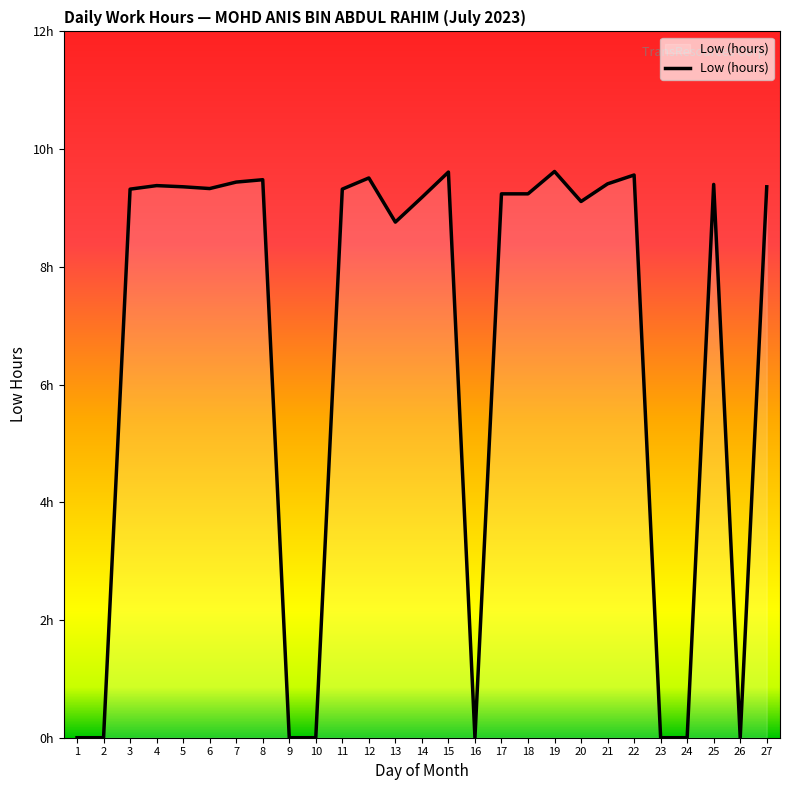

Does the chart display data point markers on the line(s)?

No